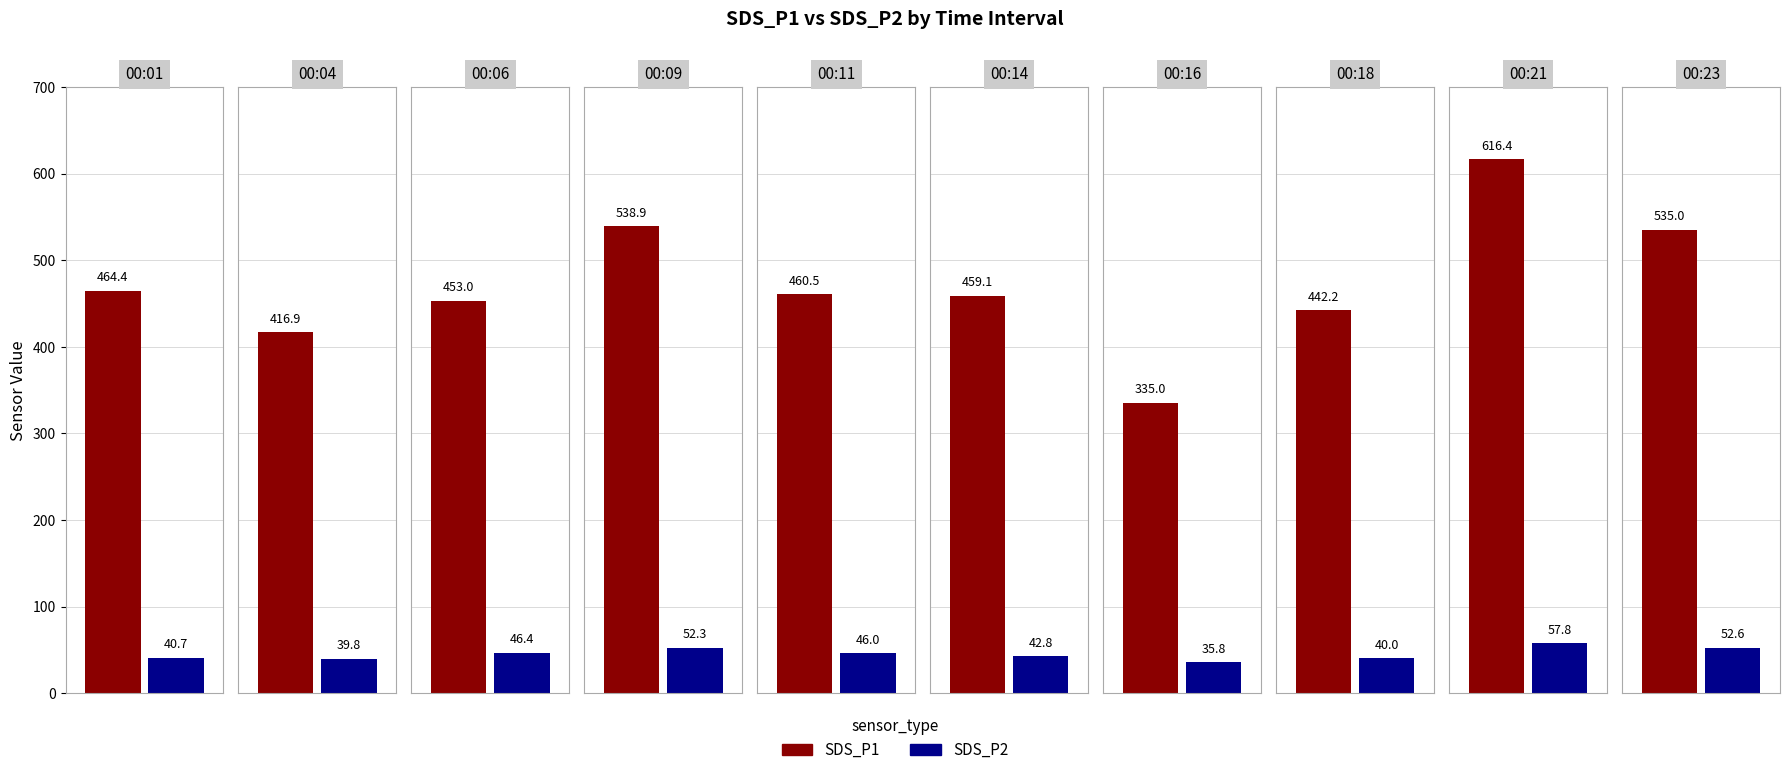

What is the total value across all series at 00:01?

505.1